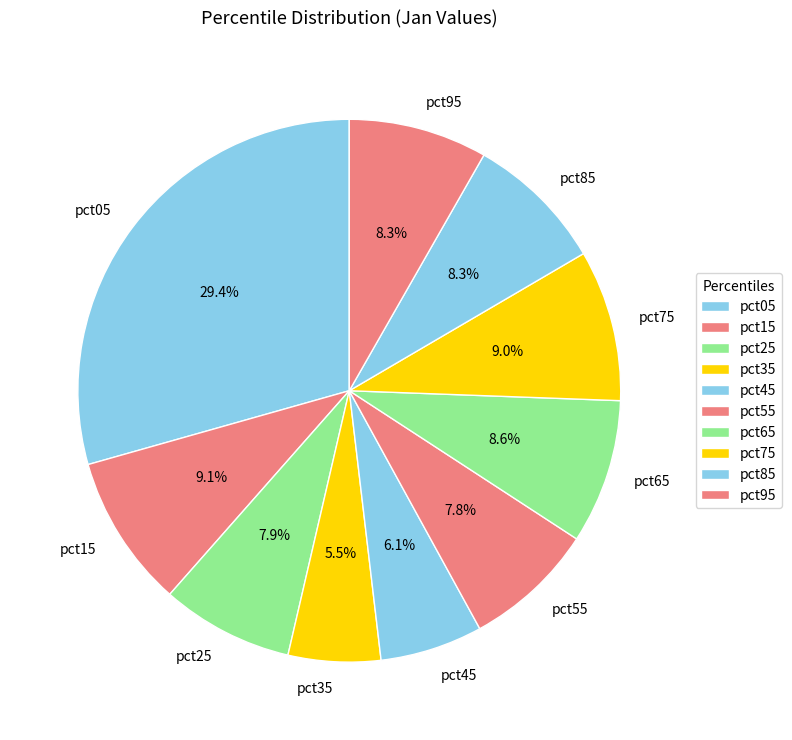

What percentage is NOT represented by pct95?

91.7%